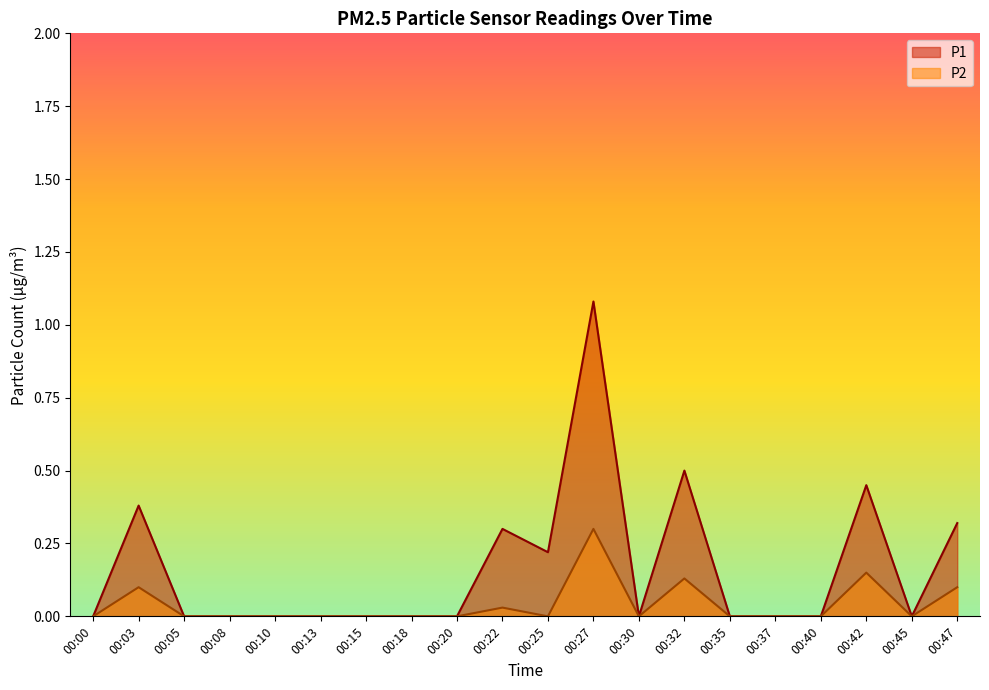

At which category does the chart reach its peak across all series?

00:27